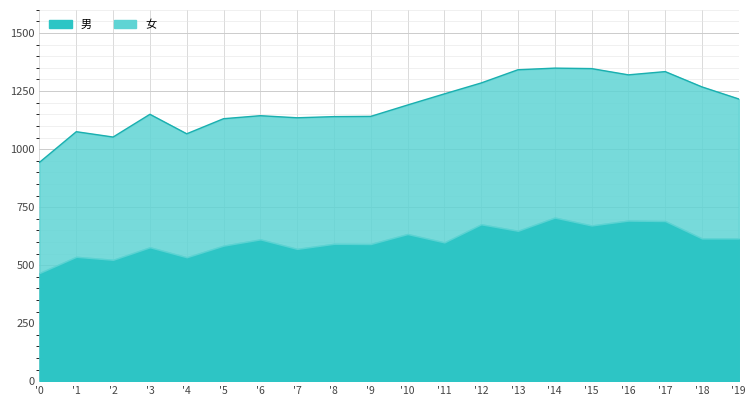

At how many categories does at least one series exceed 653?

9